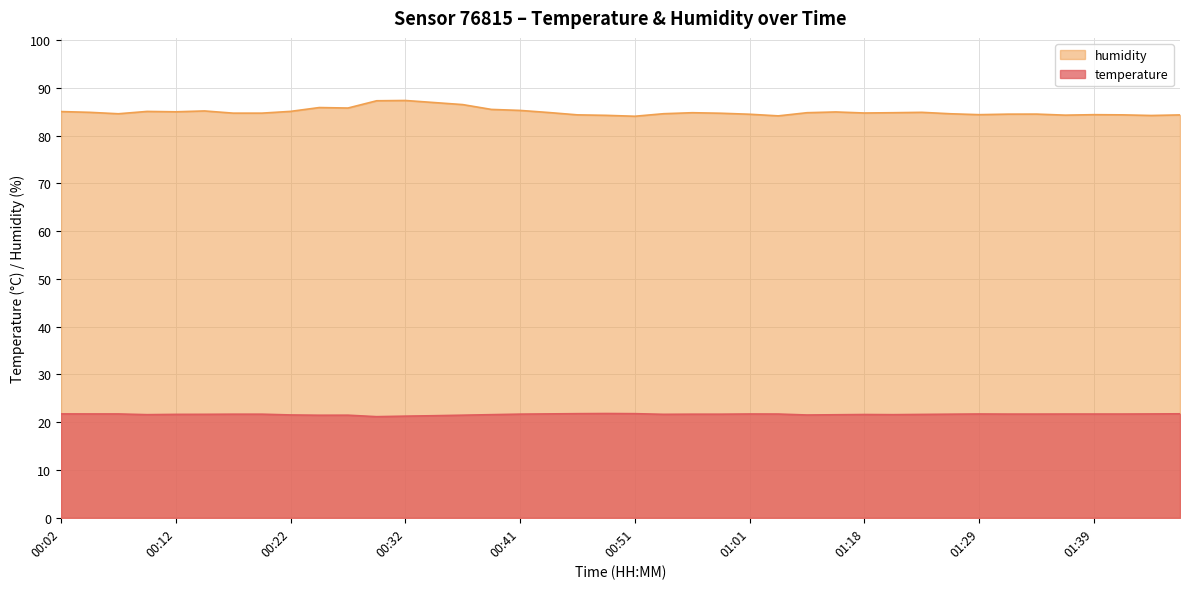

What position from the right is 00:36?

26